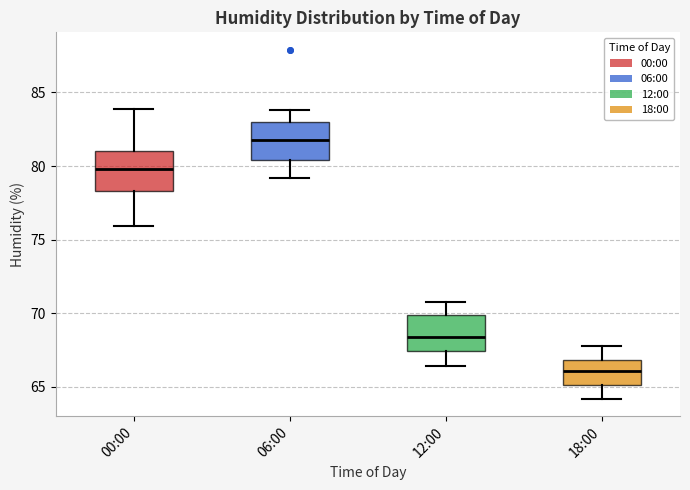

Which box's median line is the highest?

06:00